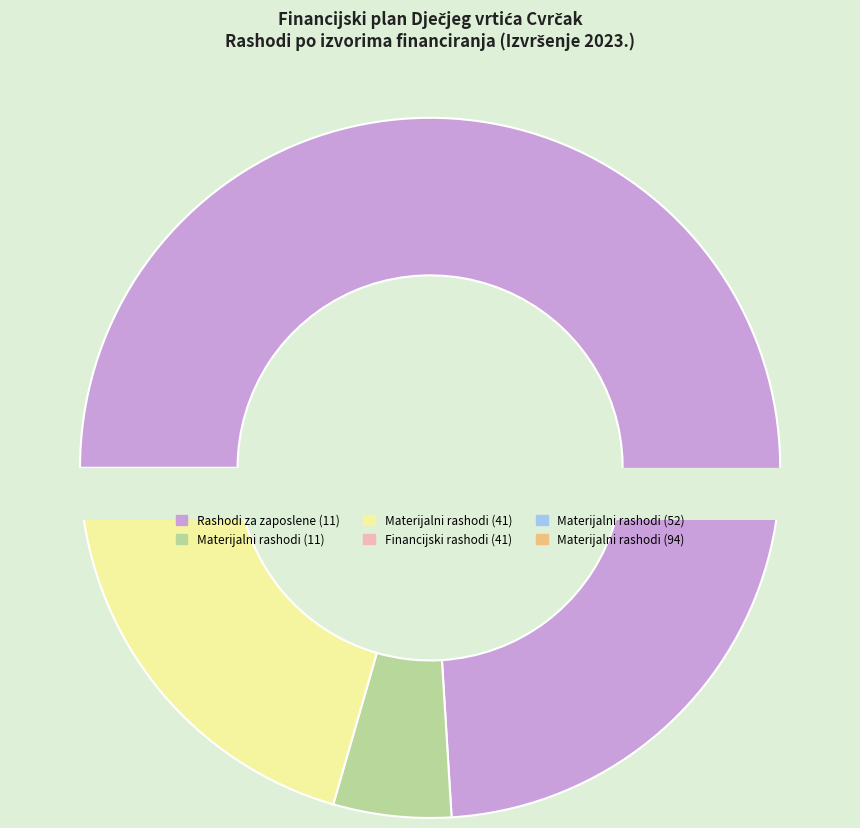

Combined, do Rashodi za zaposlene (11) and Materijalni rashodi (11) account for over 50%?

Yes